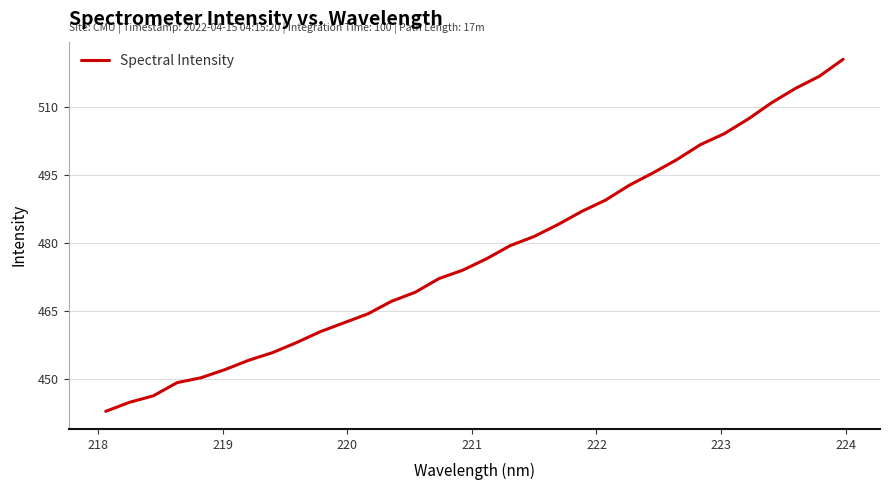

What is the difference between the maximum and minimum values?

77.9